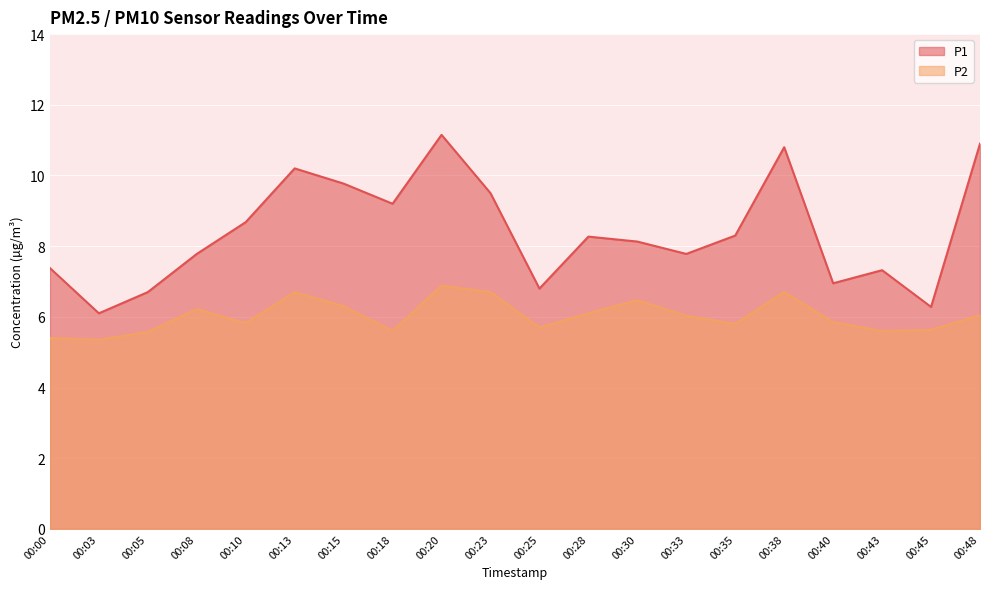

How many lines are shown in the chart?

2